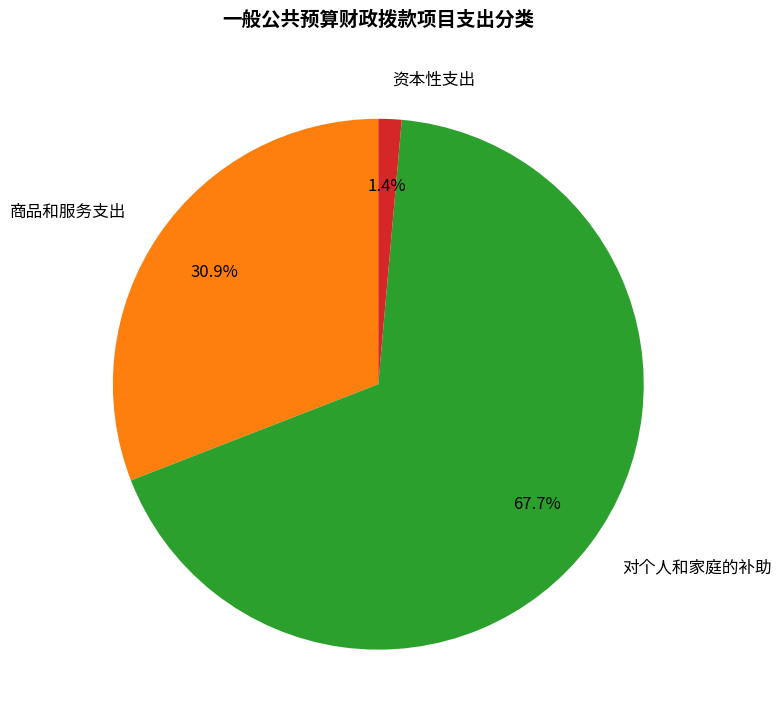

The 对个人和家庭的补助 slice represents 68% of the pie. True or false?

True